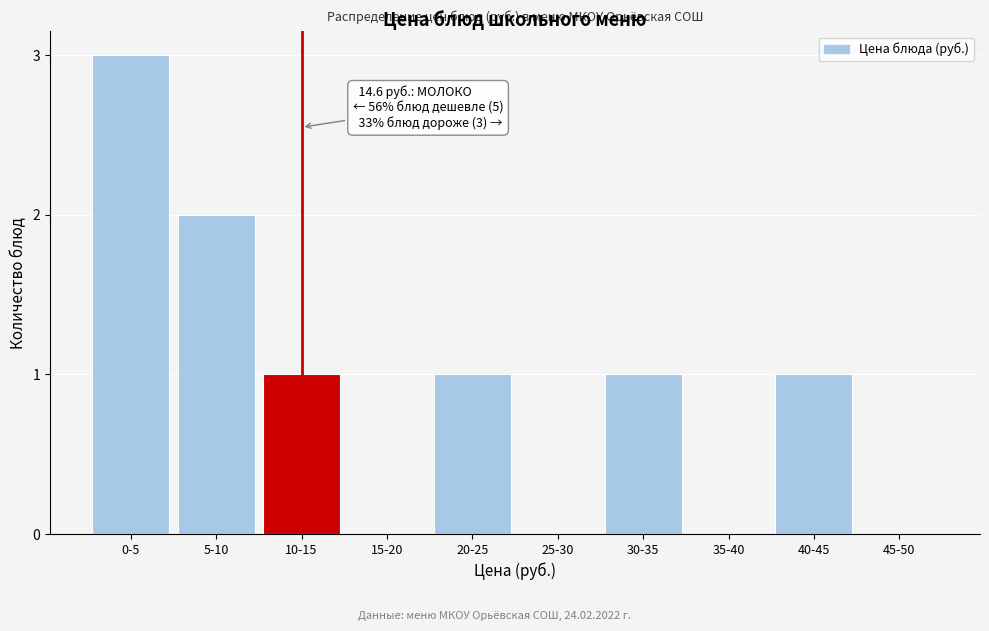

Reading left to right, transcribe all the data shown in this chart.

0-5=3	5-10=2	10-15=1	15-20=0	20-25=1	25-30=0	30-35=1	35-40=0	40-45=1	45-50=0